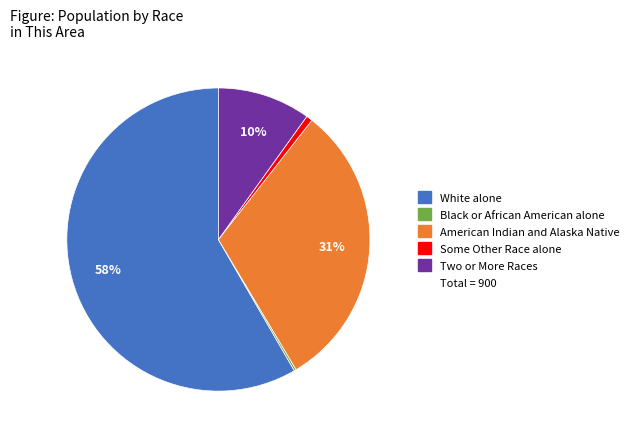

To the nearest percent, what is the average slice percentage?

20%